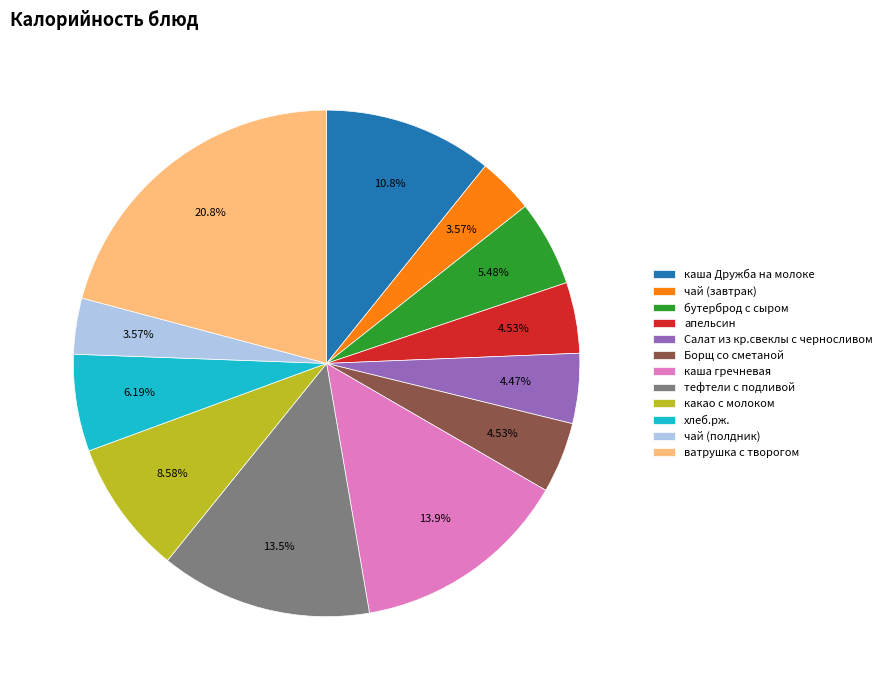

Which slice is the largest?

ватрушка с творогом